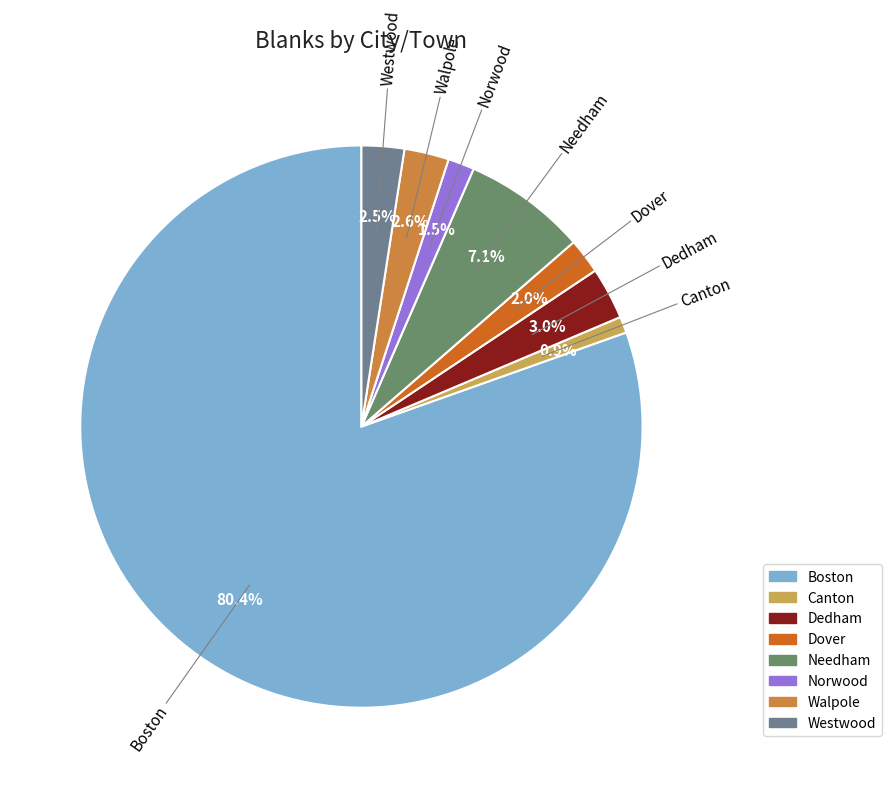

Count the number of slices in the pie.

8